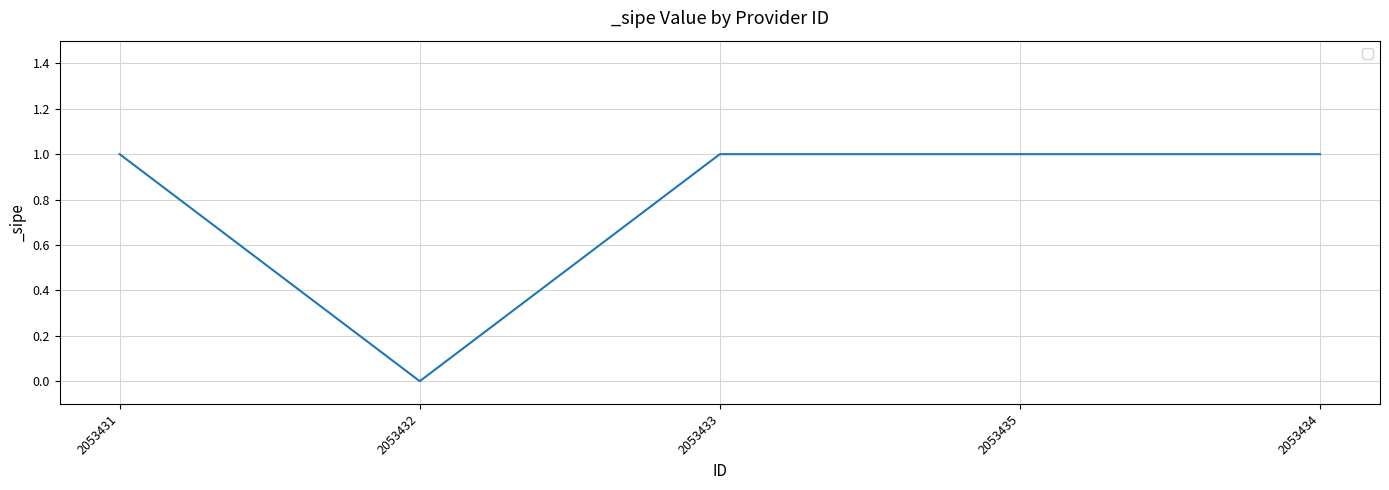

How many values are between 1 and 2?

4